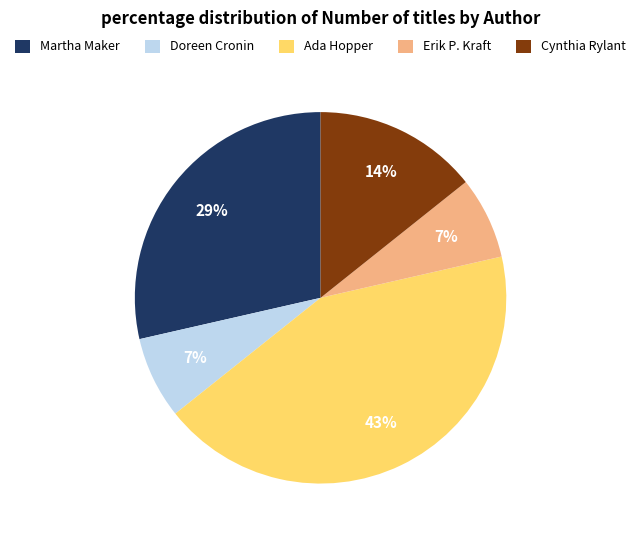

Do Doreen Cronin and Cynthia Rylant together represent more than half of the pie?

No